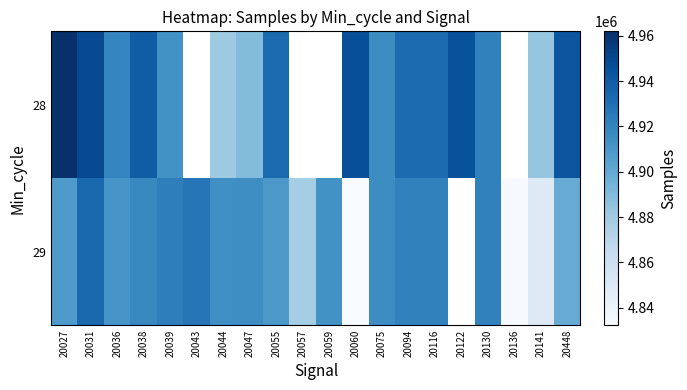

How many data points does each series have?

20